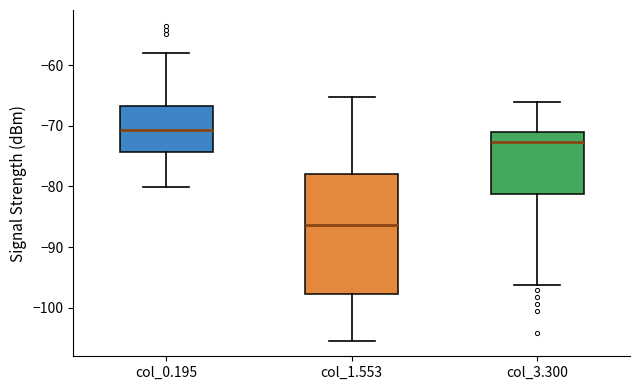

Reading left to right, transcribe this box plot: for each box, give where its median line is, the range the box spans, and where its two whiskers end, as read against the y-axis. The values are not printed on the chart, so give them approximately, as read against the axis.

col_0.195: median -71, box -74 to -67, whiskers -80 to -58
col_1.553: median -86, box -98 to -78, whiskers -105 to -65
col_3.300: median -73, box -81 to -71, whiskers -96 to -66